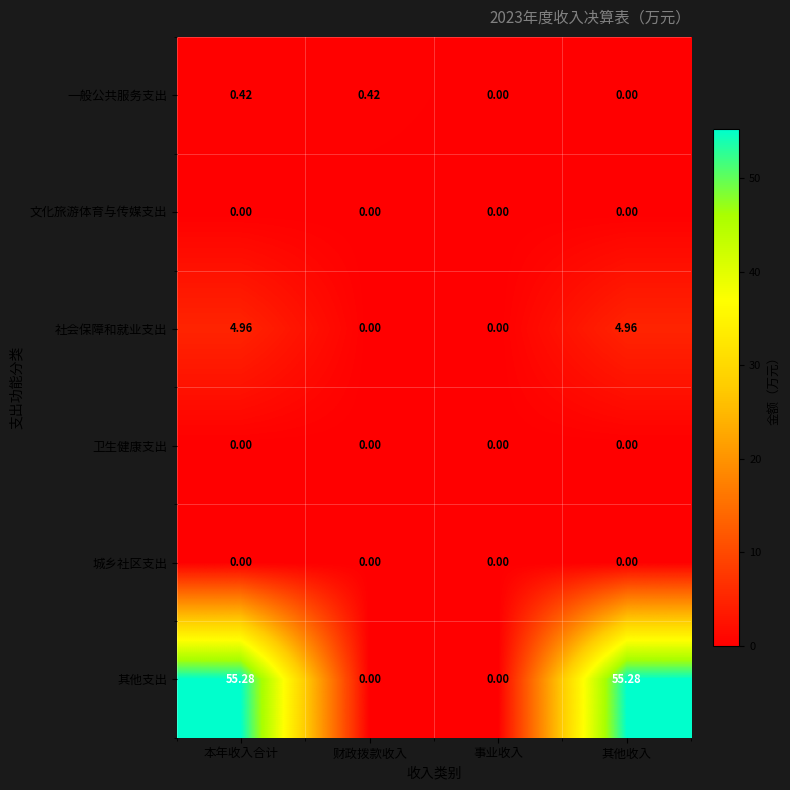

Which series has the largest range (max minus min)?

其他支出